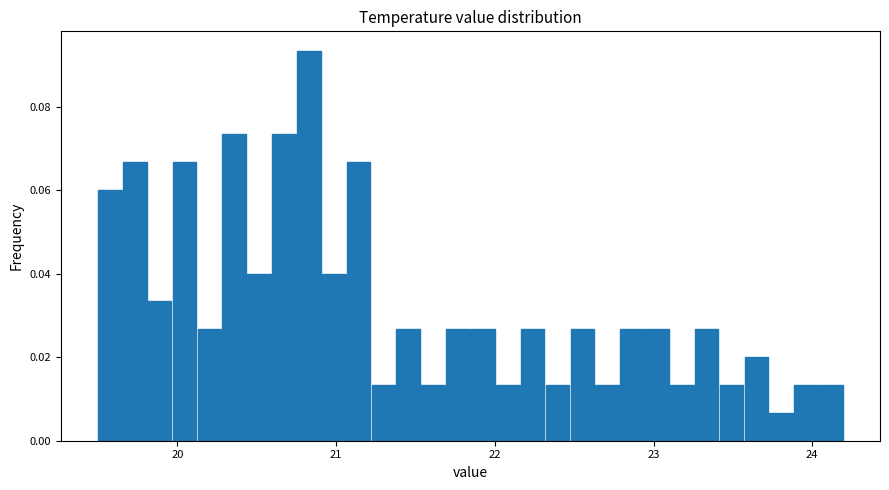

Read against the x-axis, roughly where is the centre of the tallest bar?

20.8